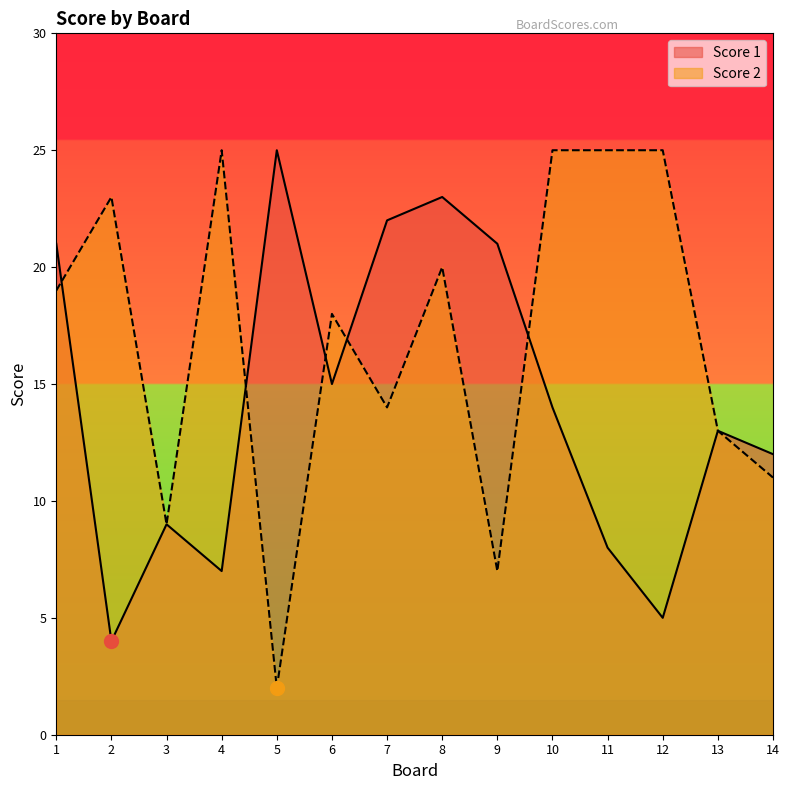

Count the number of categories in the chart.

14